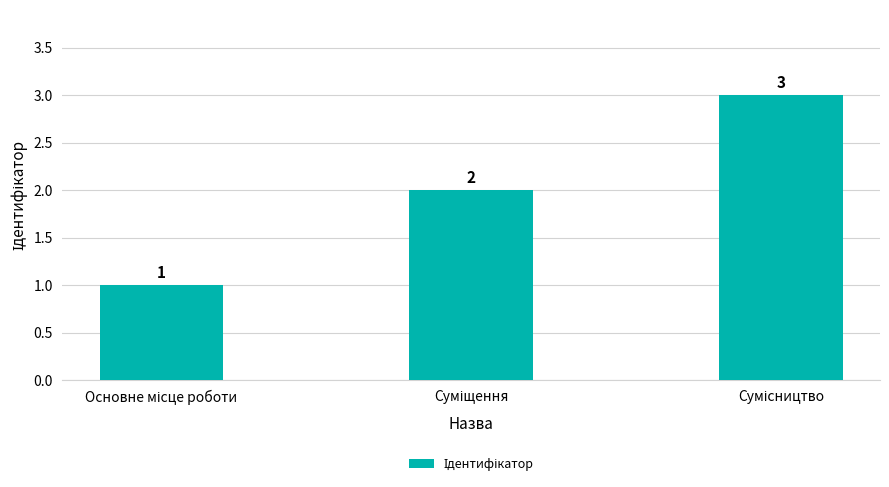

What is the smallest value displayed?

1